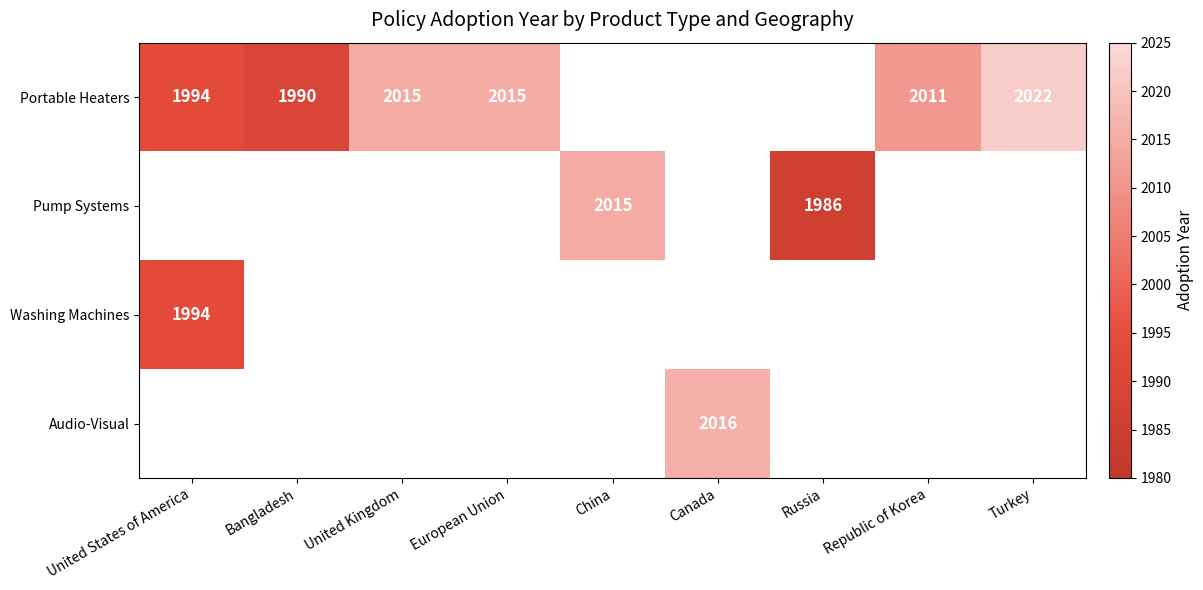

Is it true that Portable Heaters equals 1300.8 at Bangladesh?

False